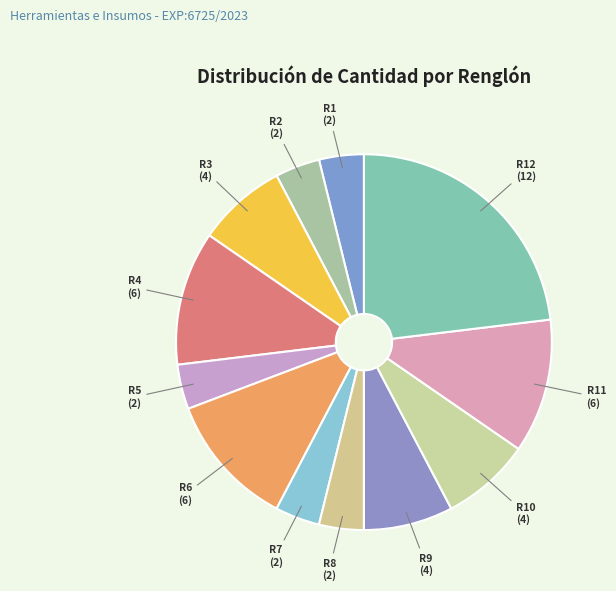

Which slice is the smallest?

Renglón 1